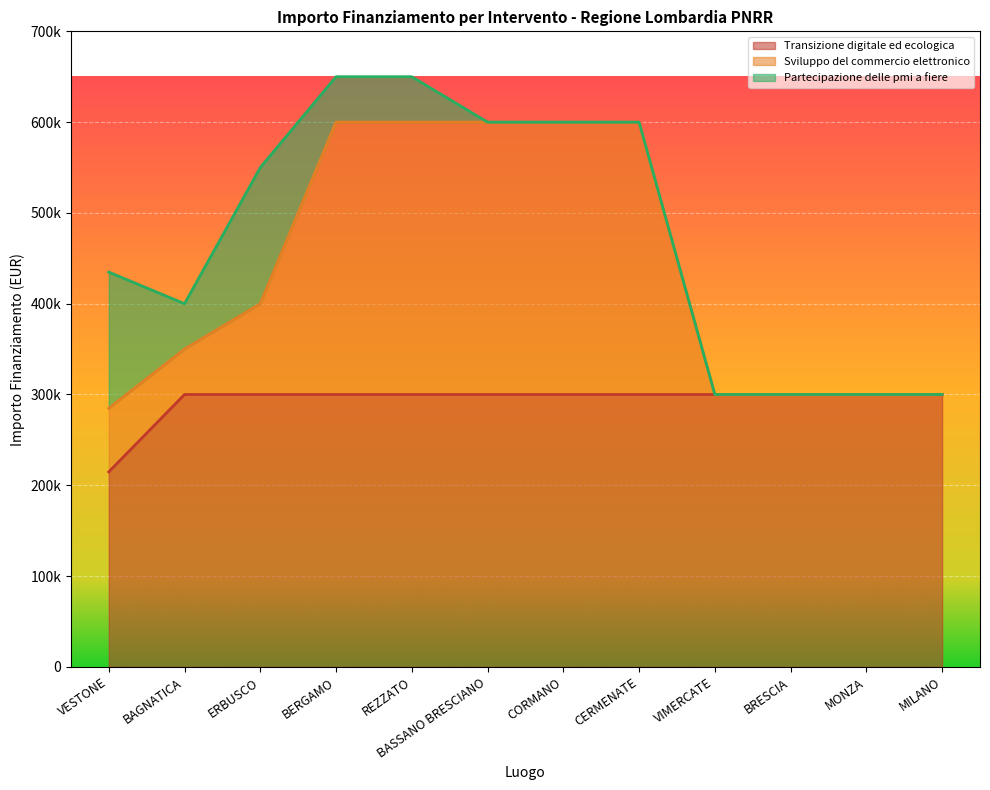

What is the value of the Sviluppo del commercio elettronico point at the 1st from the left?

284800